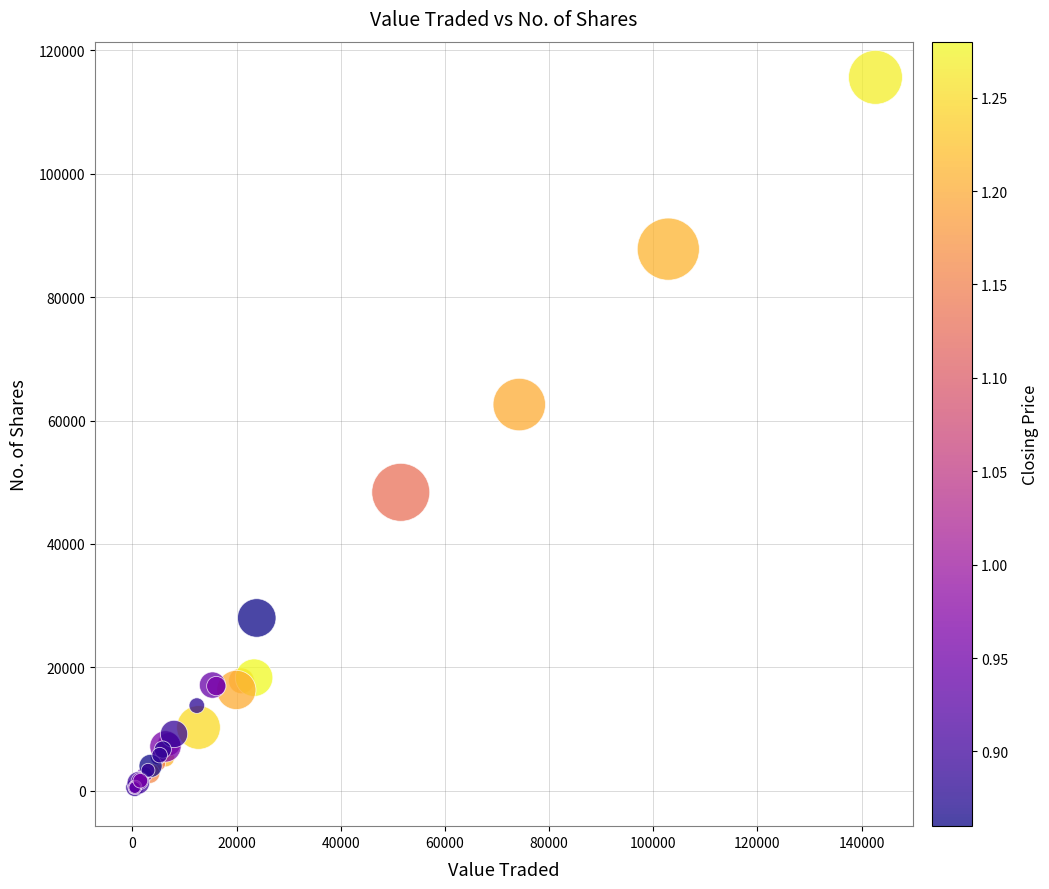

What Y value in the scatter plot is closest to 57829?

62591